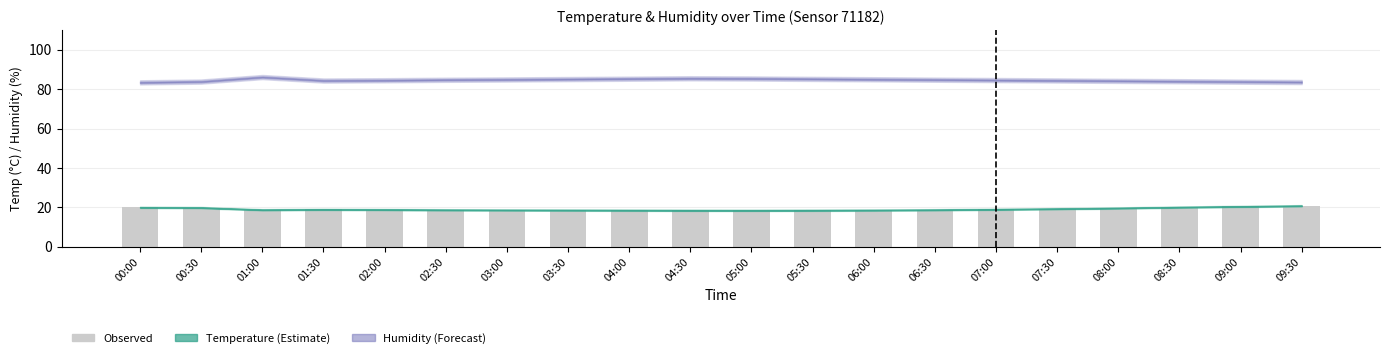

Approximately how many times larger is the value at 06:00 compared to 05:30?

1.0